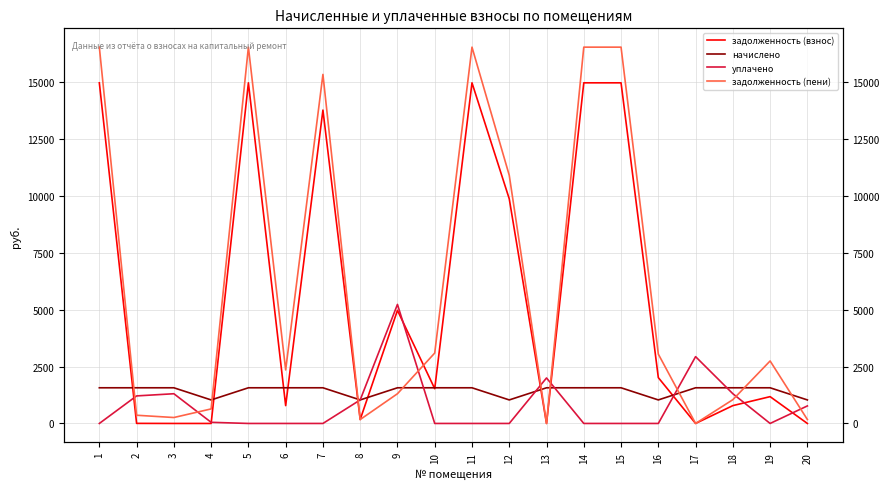

Read the задолженность (пени) value at 5.

16543.5